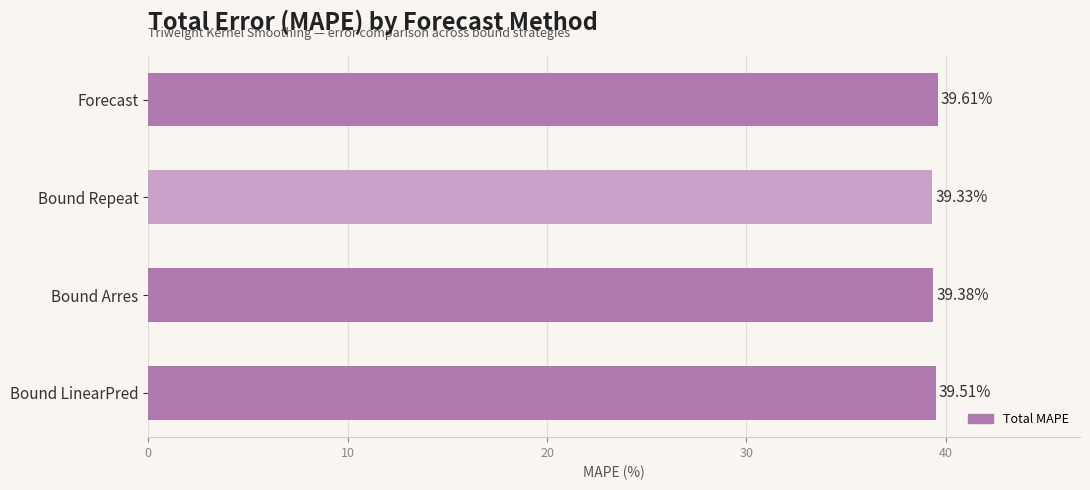

List the labels in order of value, smallest first.

Bound Repeat, Bound Arres, Bound LinearPred, Forecast